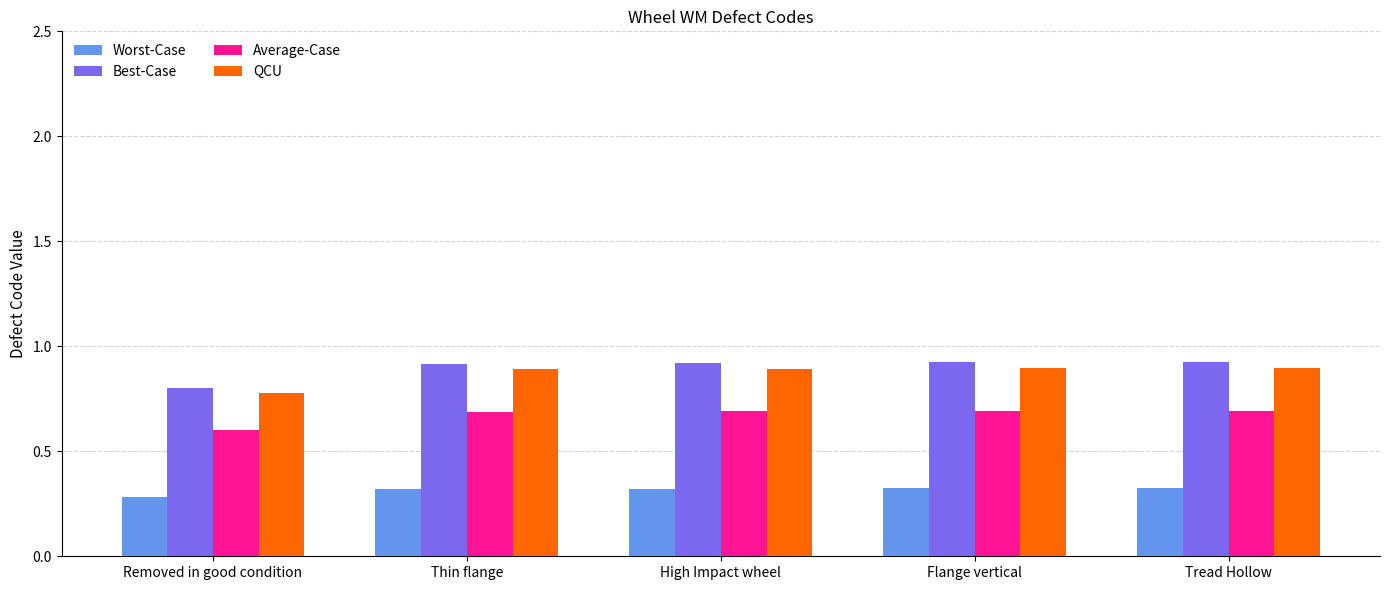

Rank the series at High Impact wheel from lowest to highest value.

Worst-Case, Average-Case, QCU, Best-Case